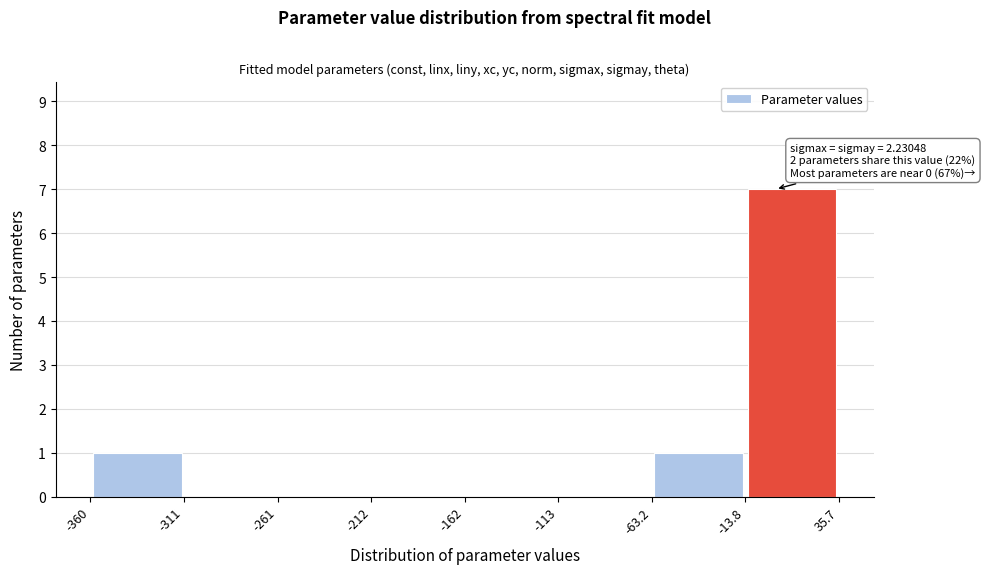

Over which range of the x-axis is the bar tallest?

-13.8 to 35.7